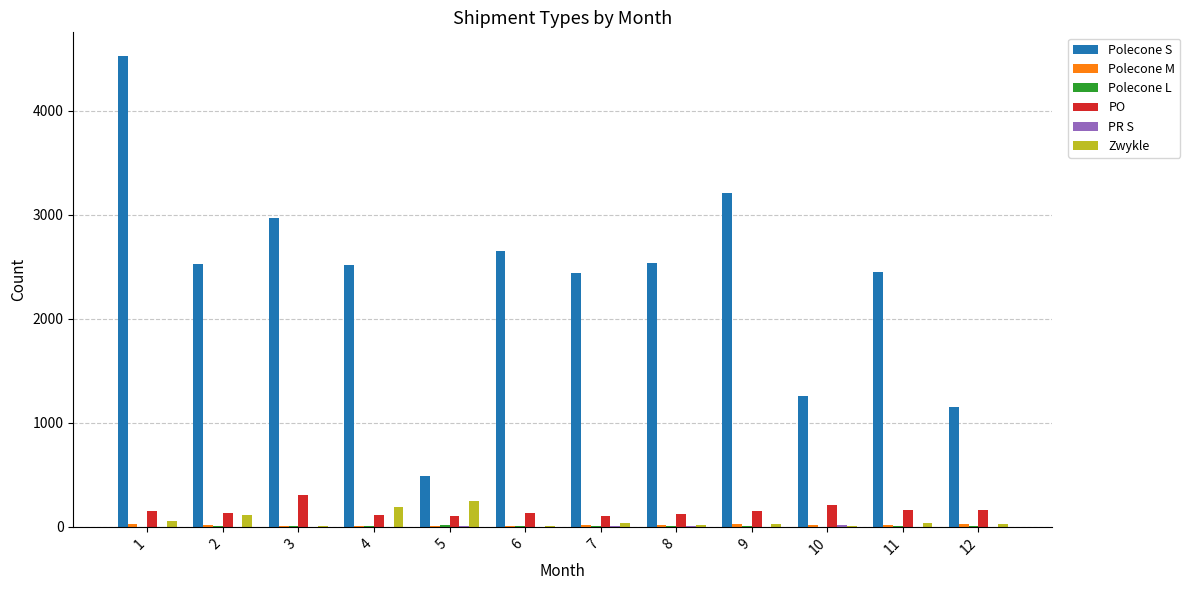

Is it true that PO equals 48 at 10?

False